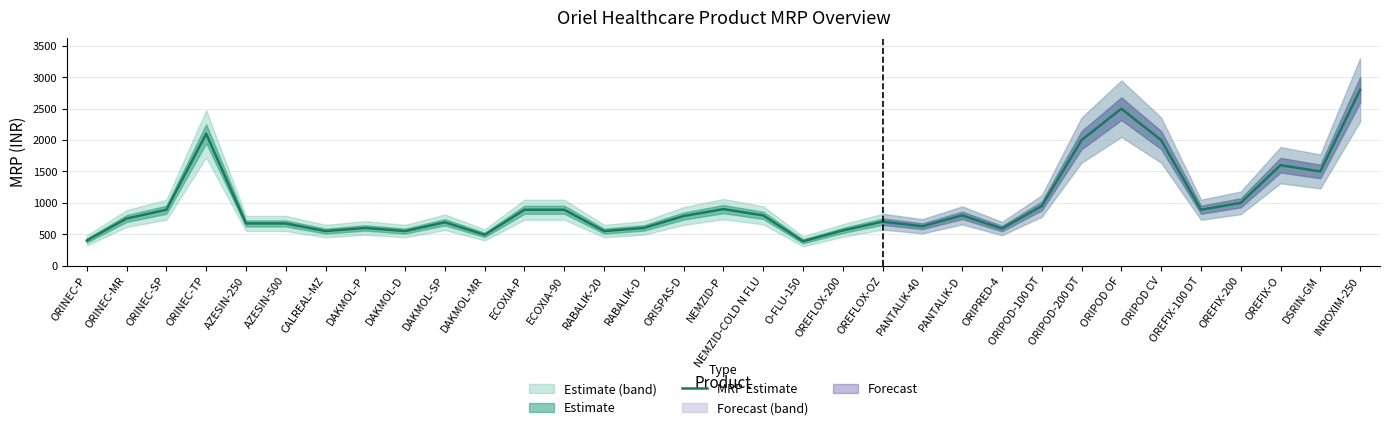

Rank the categories by value from highest to lowest.

INROXIM-250, ORIPOD OF, ORINEC-TP, ORIPOD-200 DT, ORIPOD CV, OREFIX-O, DSRIN-GM, OREFIX-200, ORIPOD-100 DT, NEMZID-P, ORINEC-SP, ECOXIA-P, ECOXIA-90, OREFIX-100 DT, NEMZID-COLD N FLU, PANTALIK-D, ORISPAS-D, ORINEC-MR, OREFLOX-OZ, DAKMOL-SP, AZESIN-250, AZESIN-500, PANTALIK-40, DAKMOL-P, RABALIK-D, ORIPRED-4, OREFLOX-200, CALREAL-MZ, DAKMOL-D, RABALIK-20, DAKMOL-MR, ORINEC-P, O-FLU-150